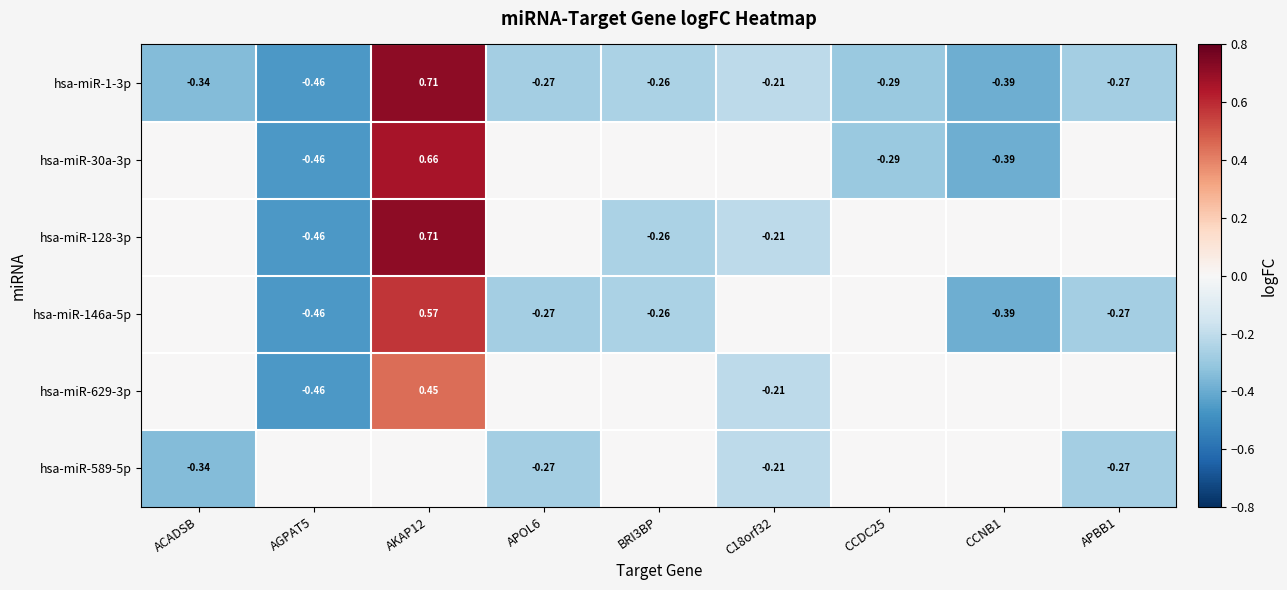

Which label corresponds to the largest value in the chart?

AKAP12